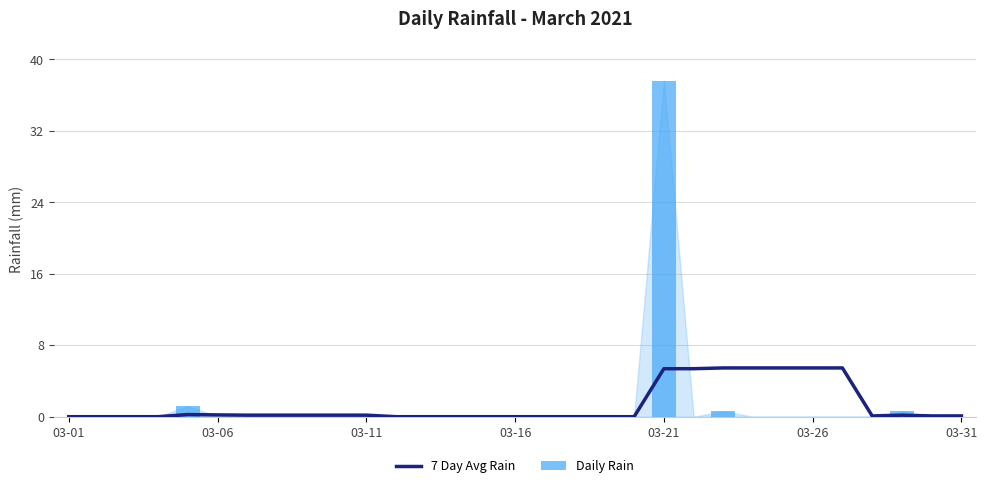

Is it true that 7 Day Avg Rain equals 5.4 at 21?

True